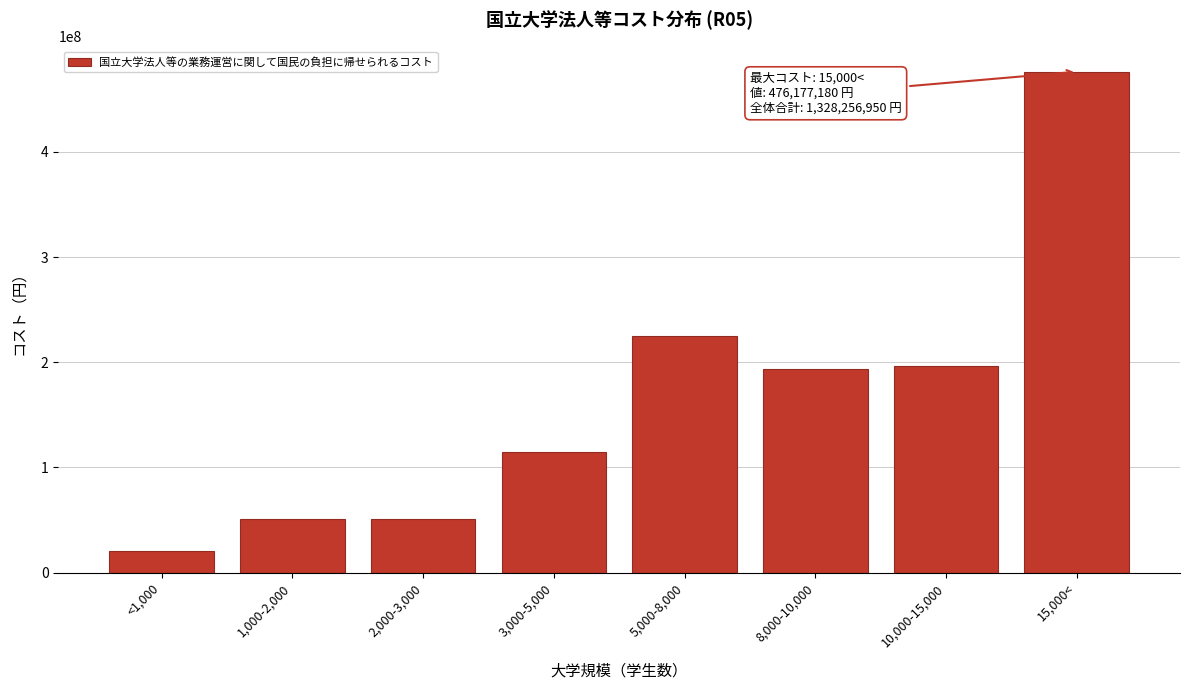

At which category does the chart reach its peak across all series?

15,000<